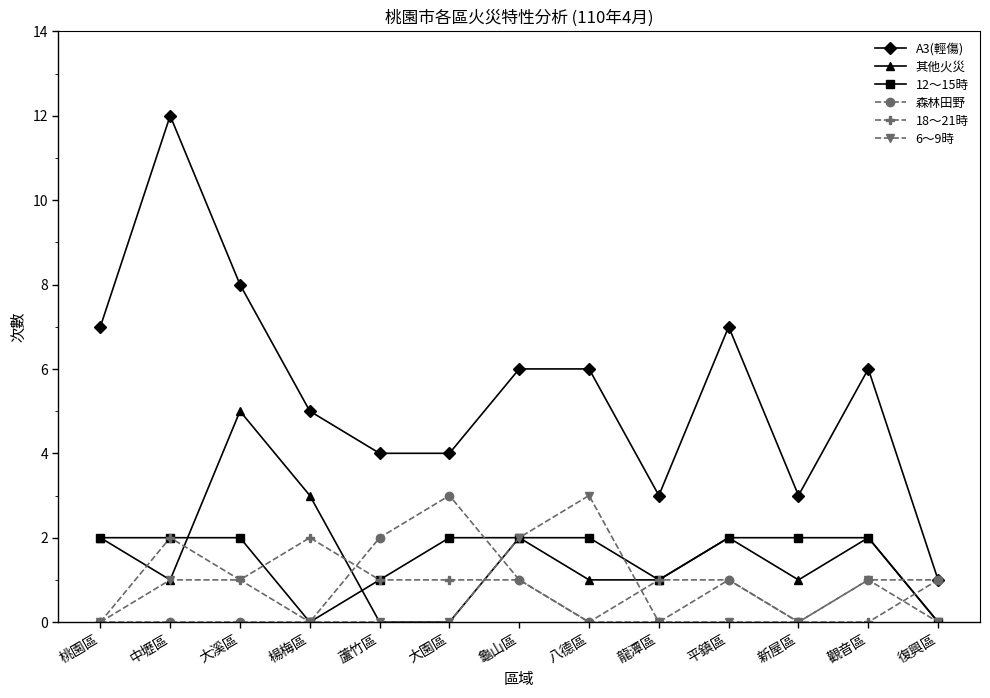

What is the value of the A3(輕傷) point at the 4th from the left?

5